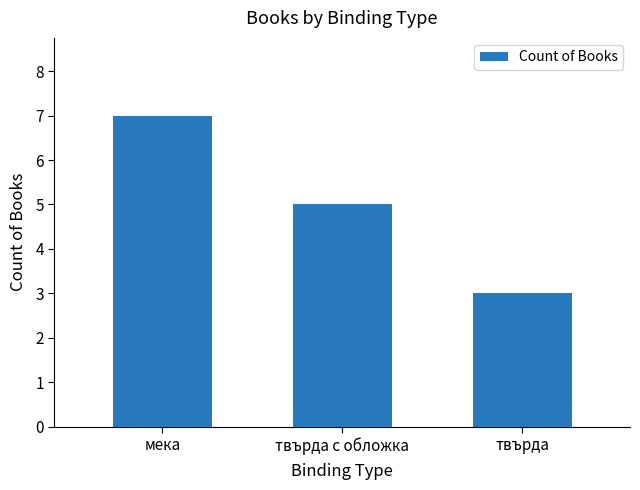

The chart shows a value of 5 at твърда с обложка. True or false?

True